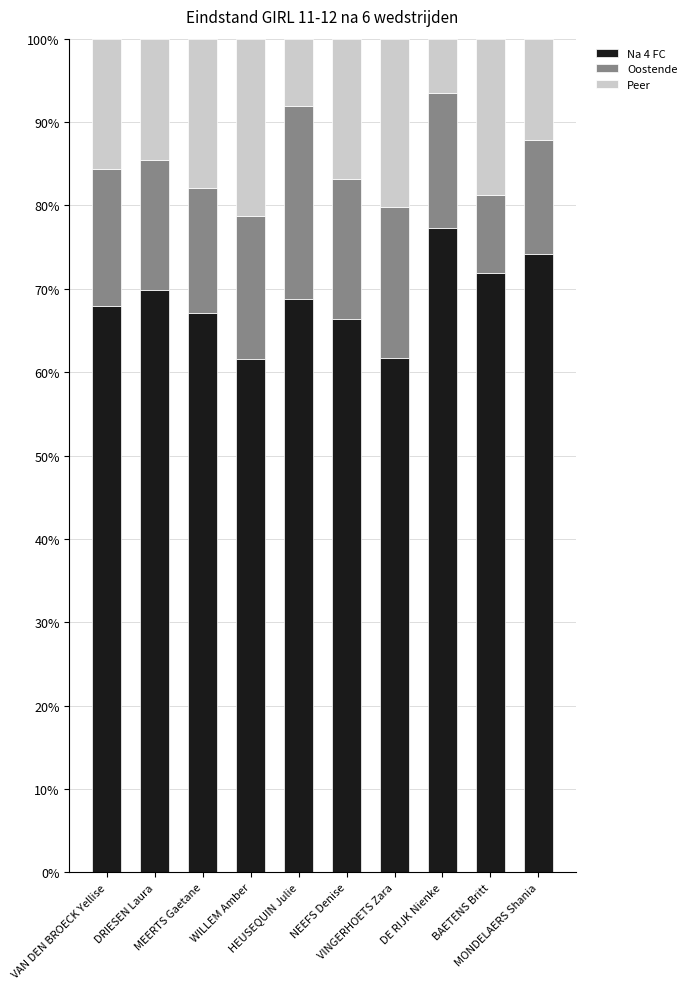

What is the lowest value of the Na 4 FC series?

61.6